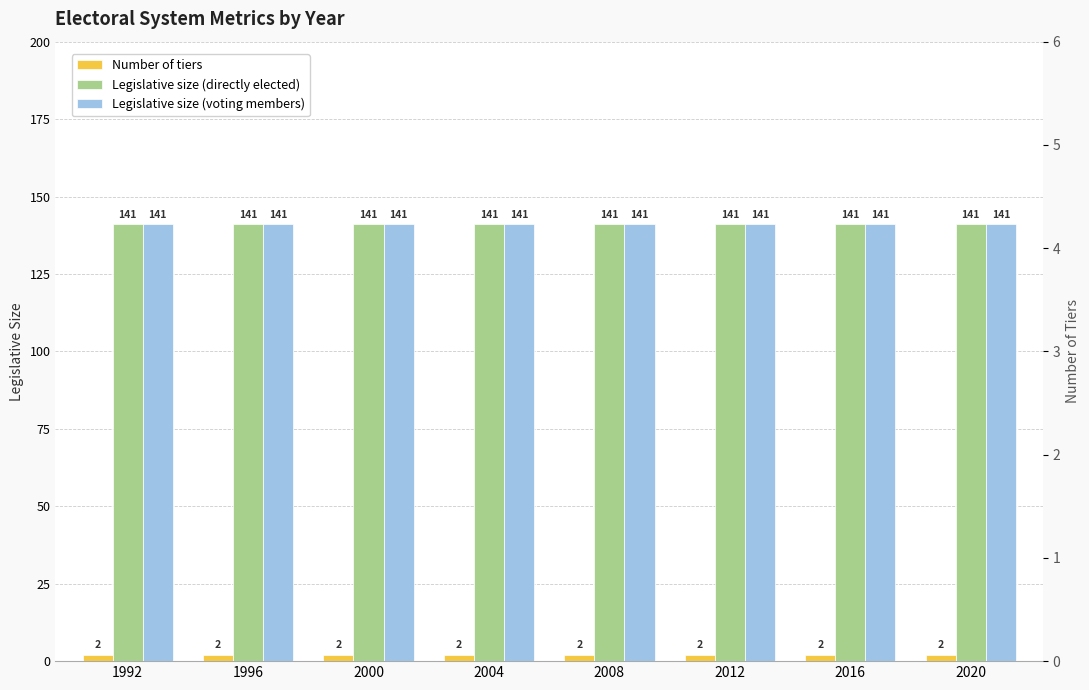

How many data points does each series have?

8